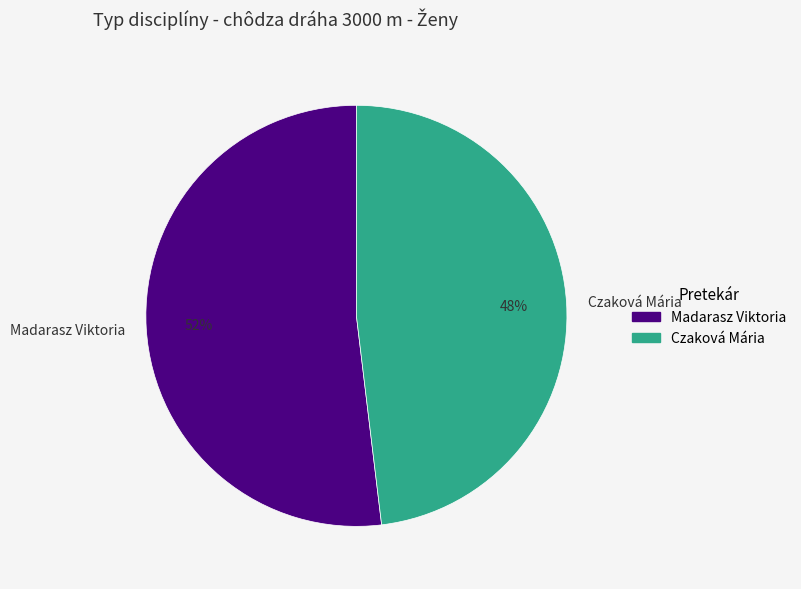

Rank the categories by value from lowest to highest.

Czaková Mária, Madarasz Viktoria